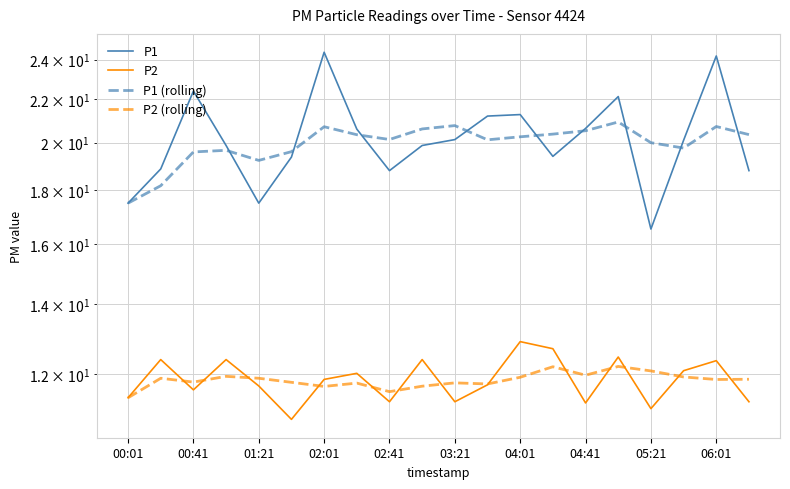

How many interior local valleys does the P2 (rolling) series have?

6